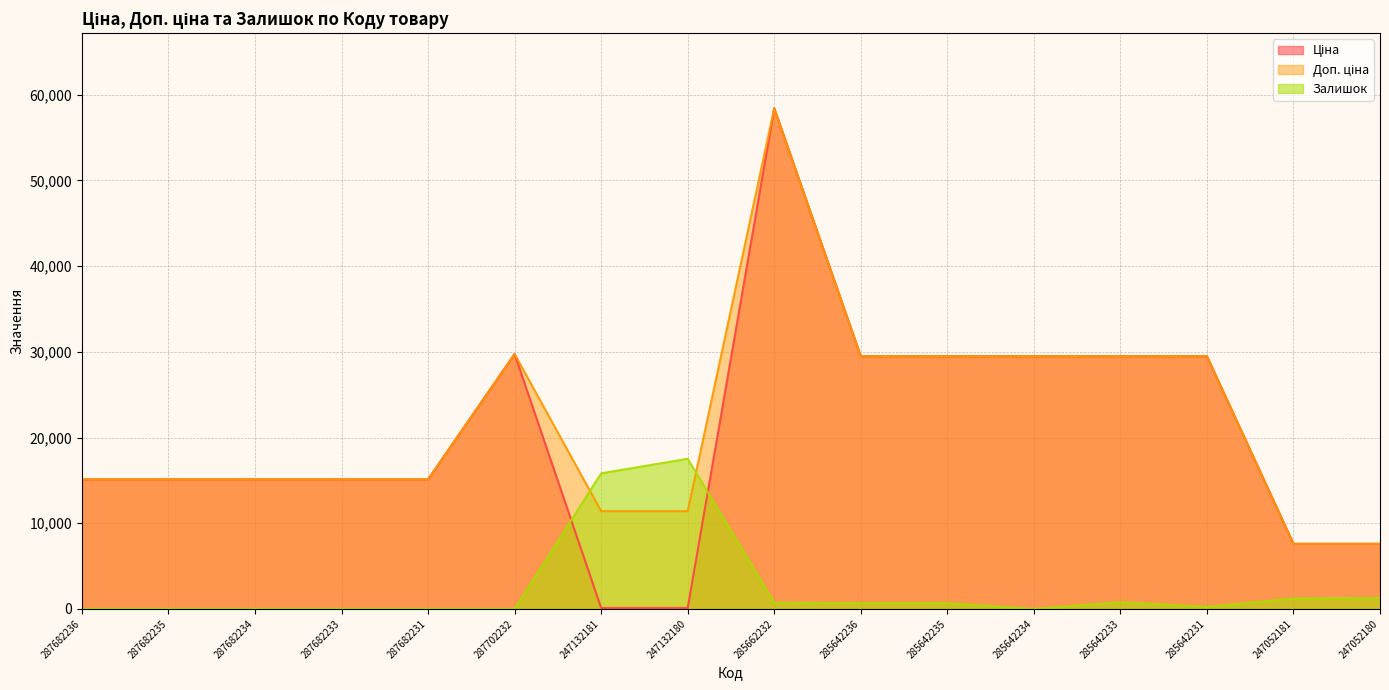

The value of Доп. ціна at 287682233 is 15120.0. True or false?

True